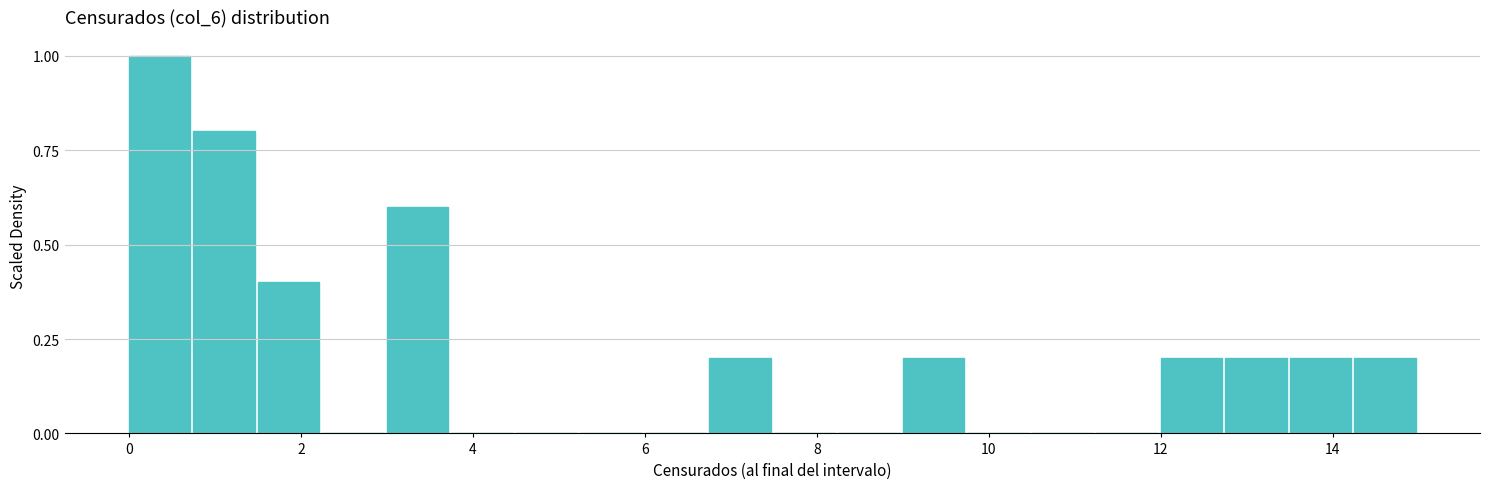

Read against the x-axis, roughly where is the centre of the tallest bar?

0.4